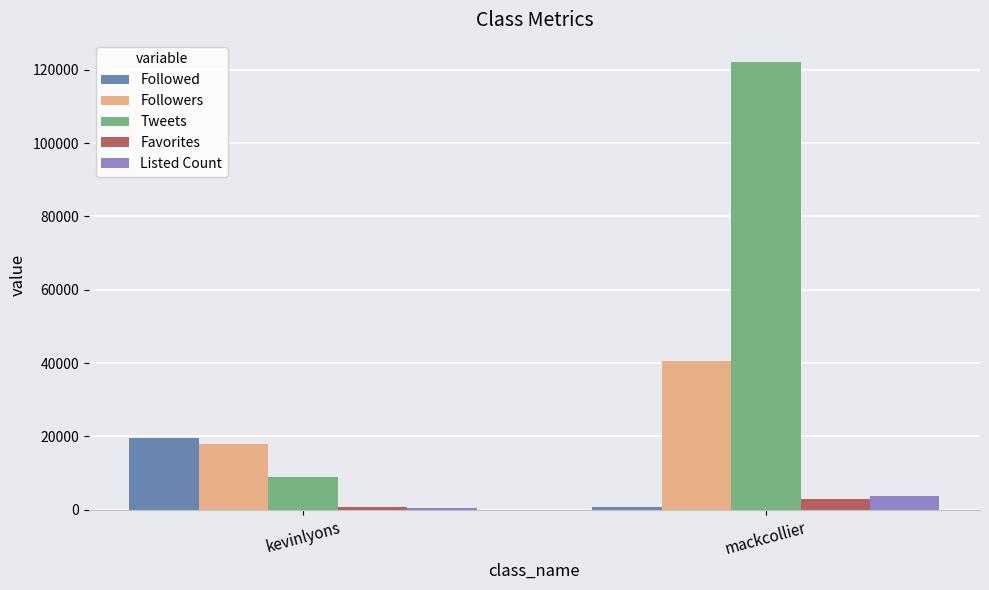

Which series has the largest total across all categories?

Tweets